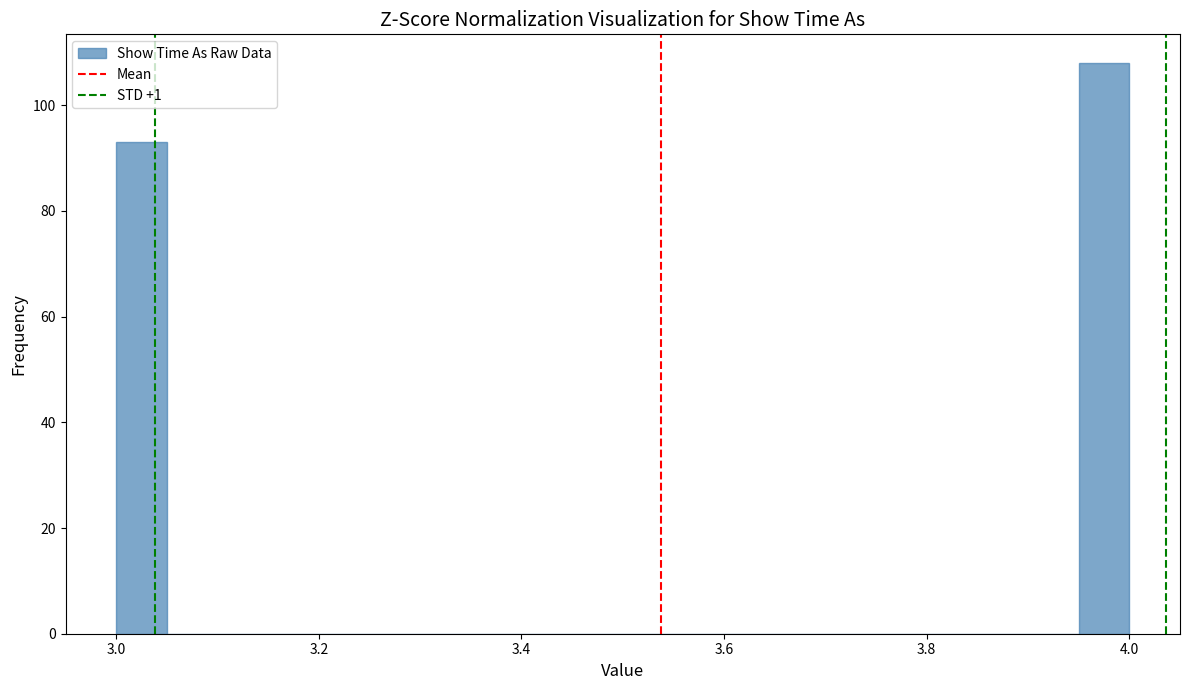

Read against the x-axis, roughly where is the centre of the tallest bar?

3.98